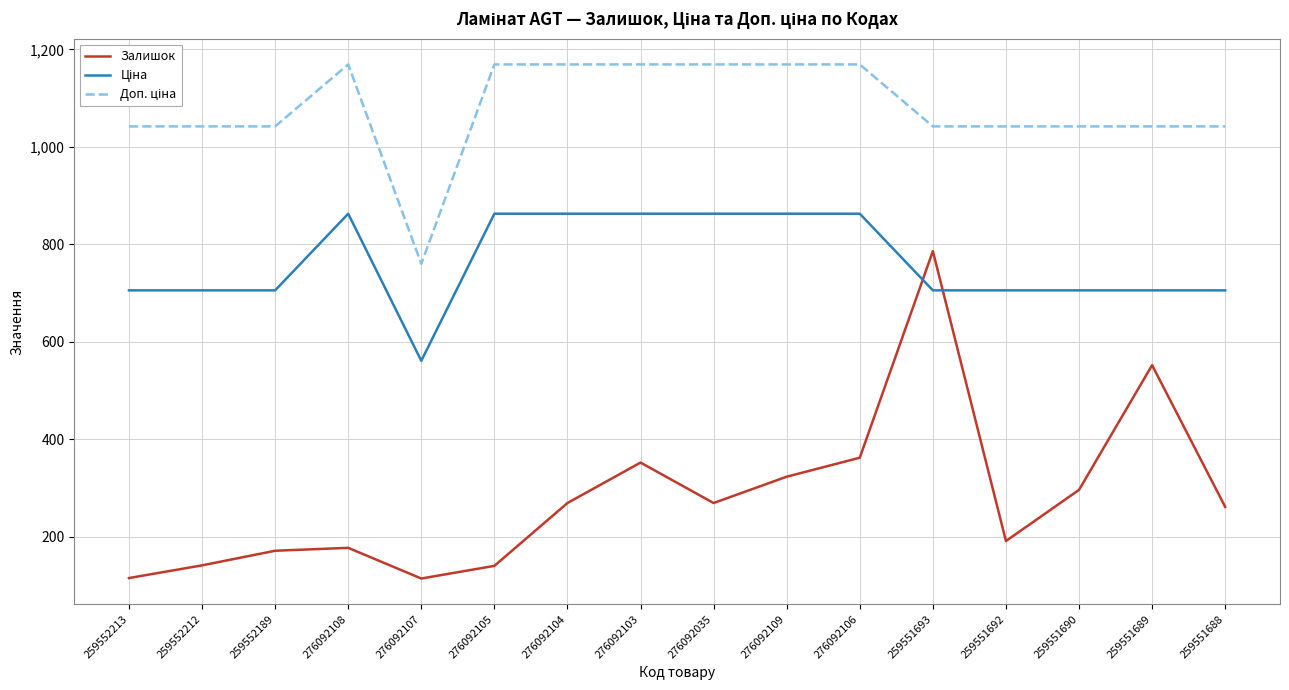

Which series has the largest range (max minus min)?

Залишок